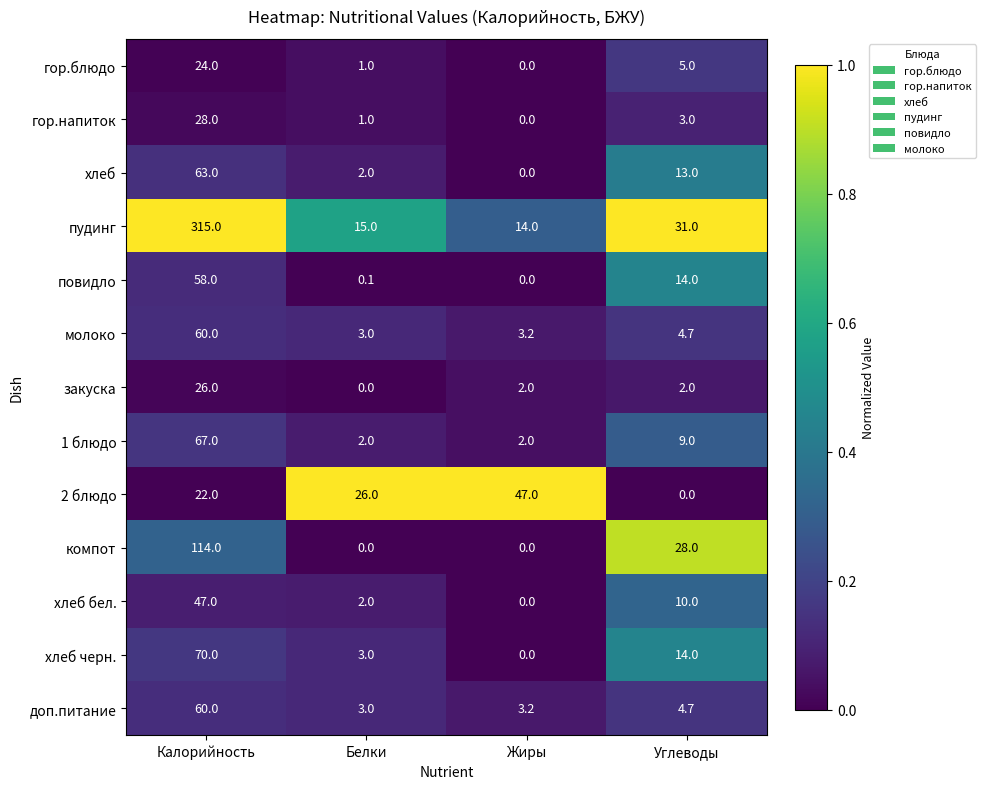

What is the difference between the maximum and second lowest values in the гор.напиток series?

27.0